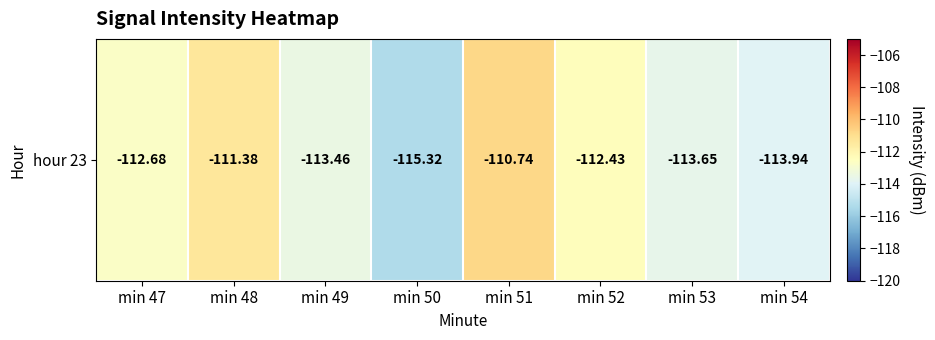

What is the sum of all values?

-903.6